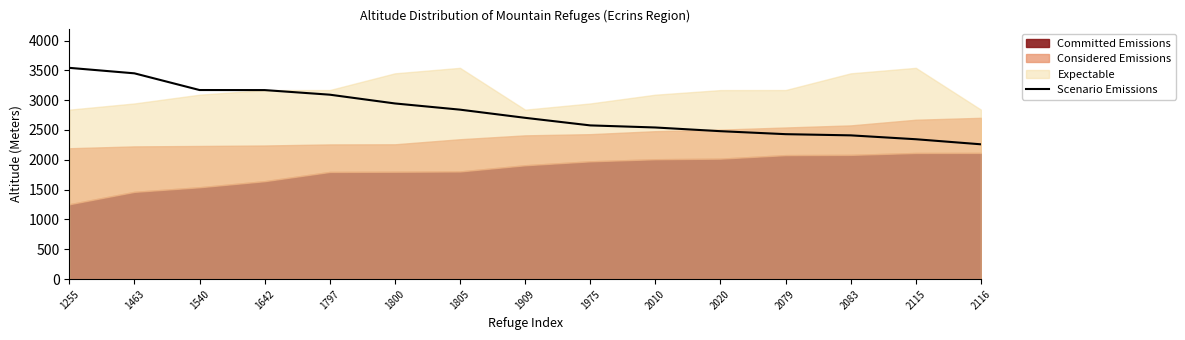

Between 1540 and 1797, which is larger?

1540